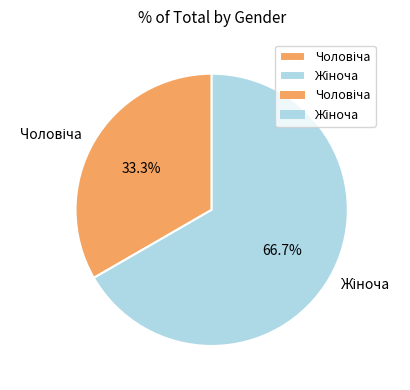

Is there any slice that represents more than half of the pie?

Yes